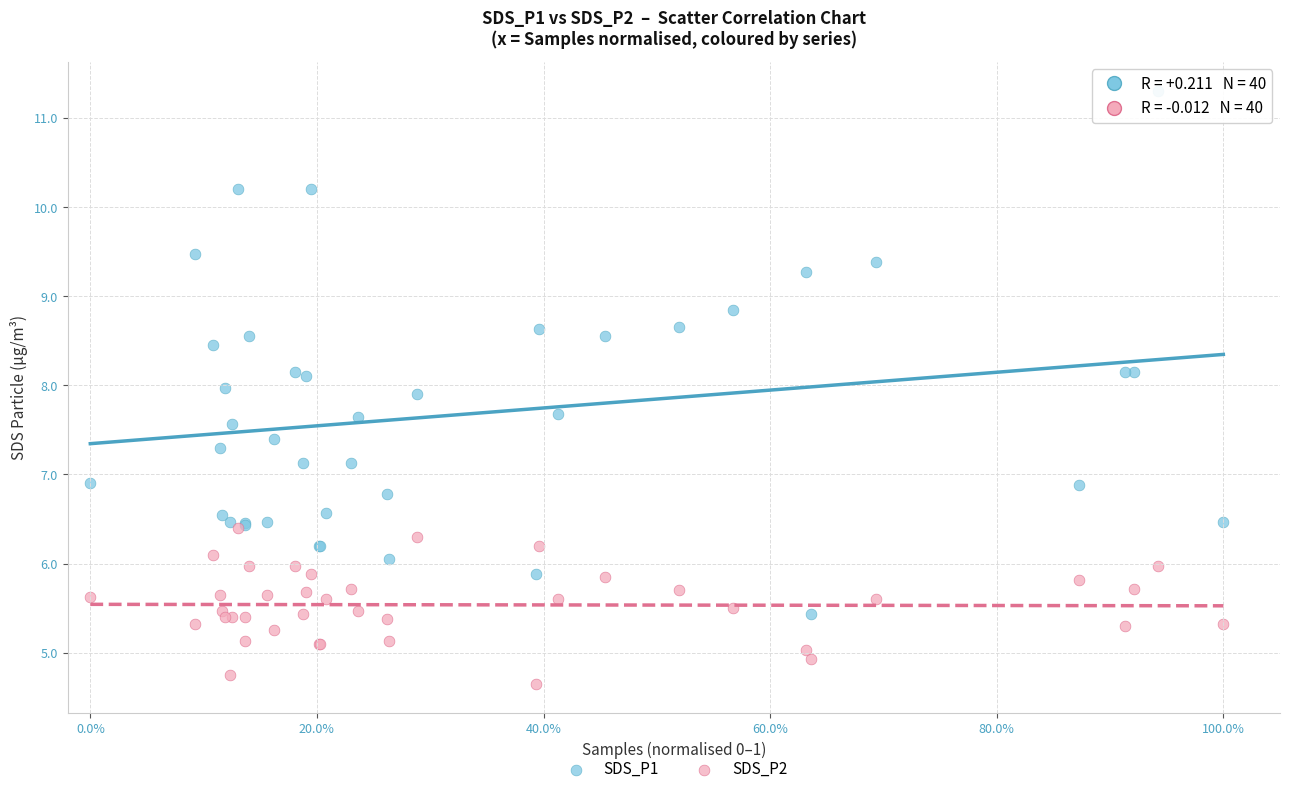

Which series contains the highest Y value?

SDS_P1